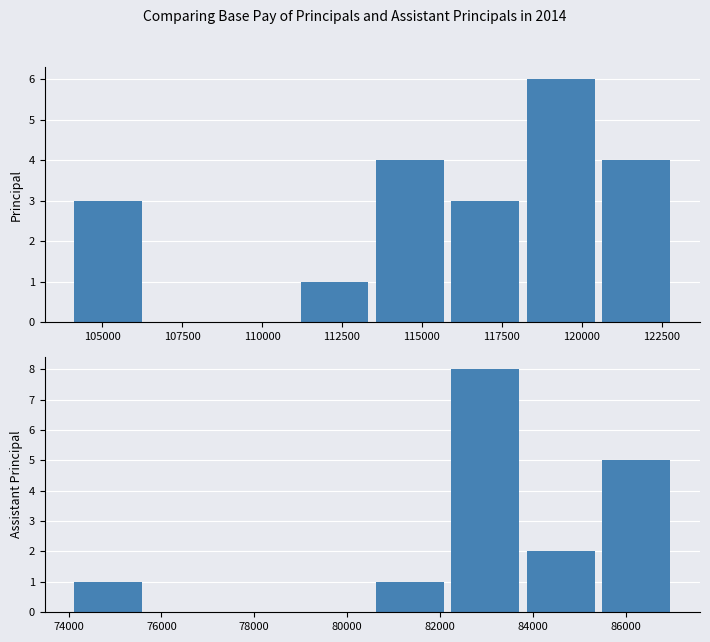

The Principal series shows -2 at 107500. True or false?

False